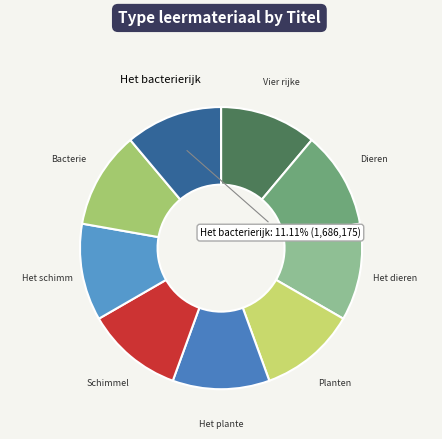

To the nearest percent, what is the average slice percentage?

11%